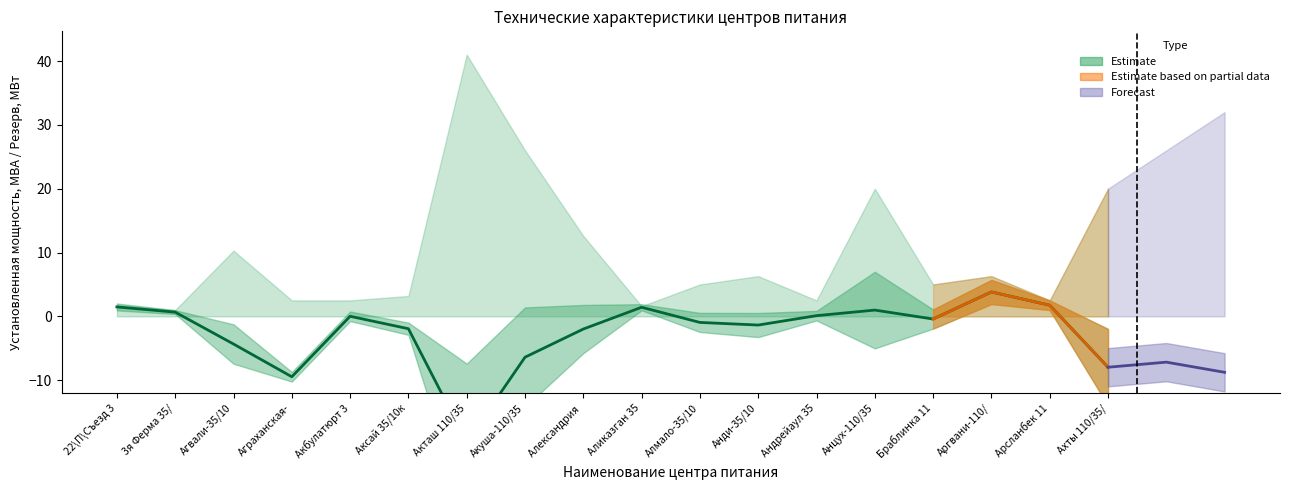

Does the chart display data point markers on the line(s)?

No